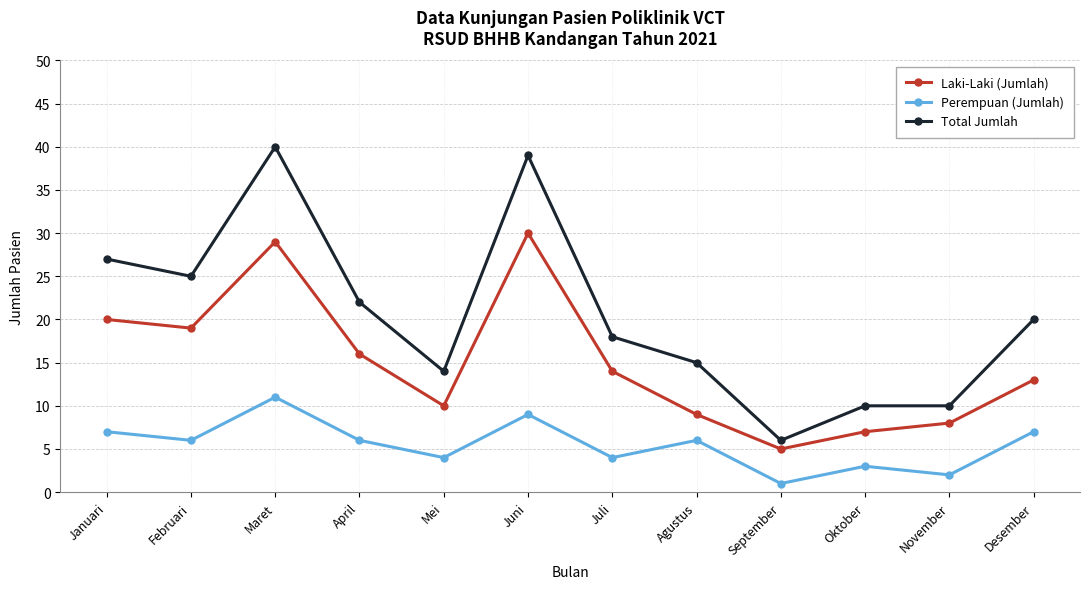

Rank the series by their maximum value, from lowest to highest.

Perempuan (Jumlah), Laki-Laki (Jumlah), Total Jumlah